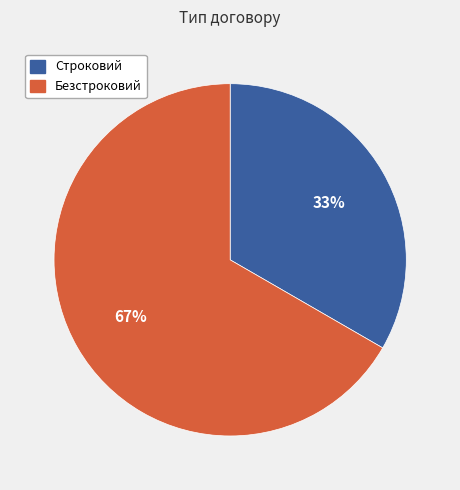

Do Безстроковий and Строковий together represent more than half of the pie?

Yes